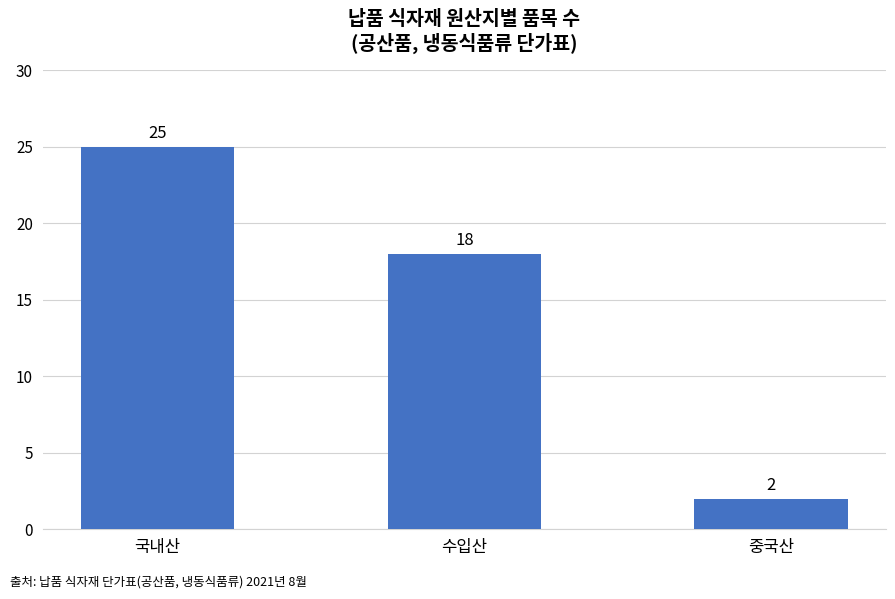

What is the label of the 3rd bar from the left?

중국산